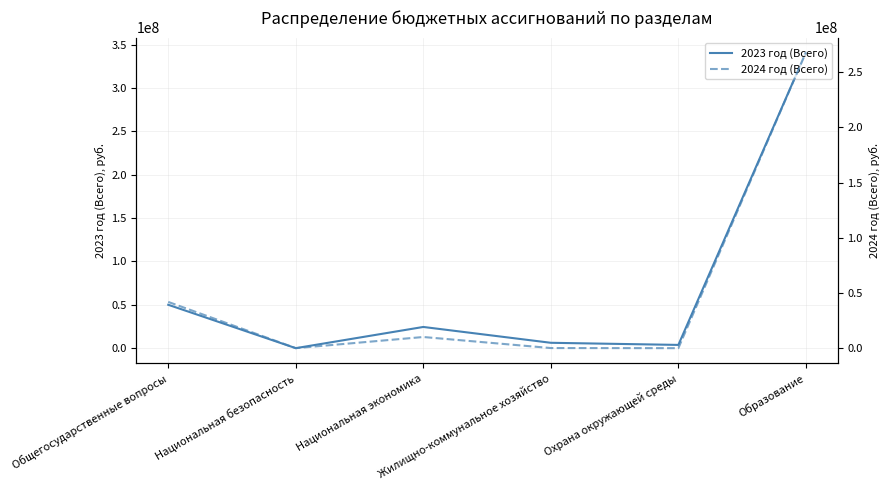

True or false: 2023 год (Всего) has a value of 5534433.9 at Охрана окружающей среды.

False